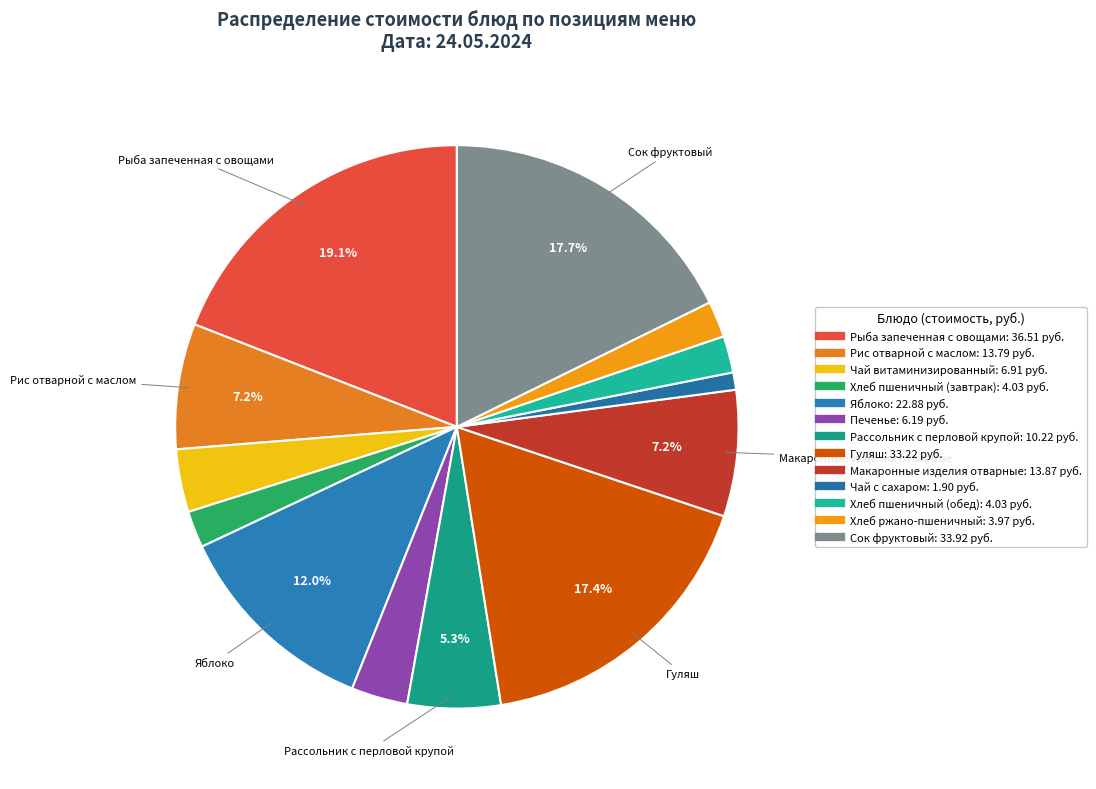

What percentage do Хлеб ржано-пшеничный and Печенье together represent?

5.3%